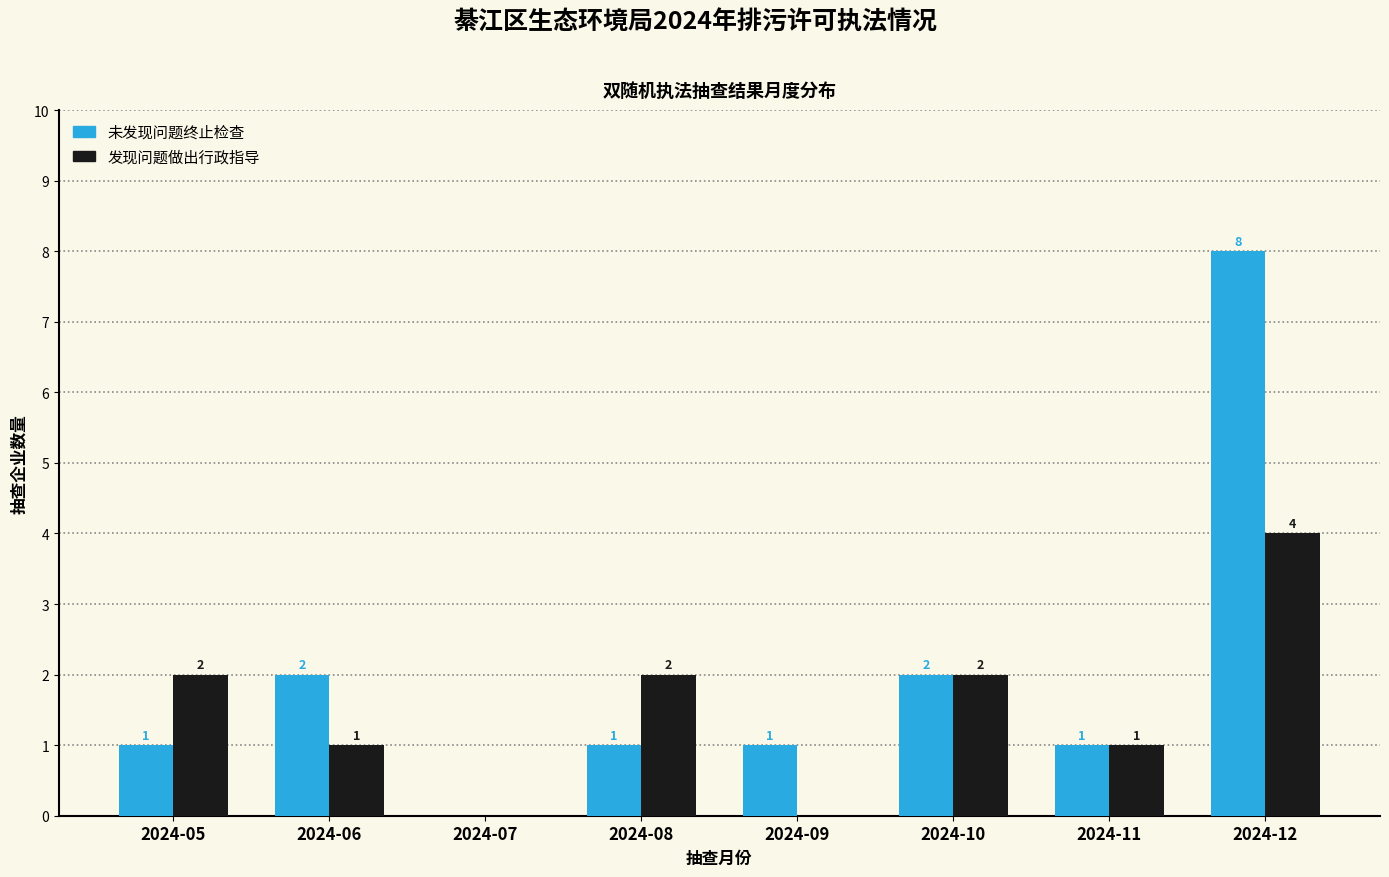

At which category is the sum across all series the highest?

2024-12